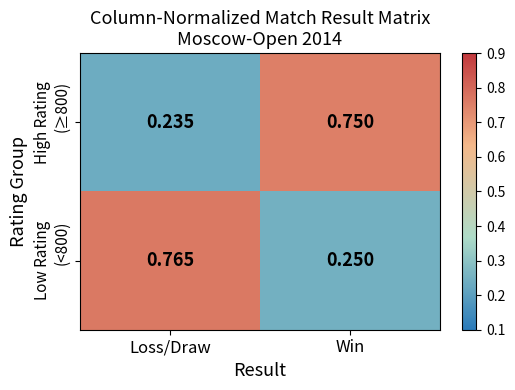

Which label corresponds to the smallest value in the chart?

Loss/Draw